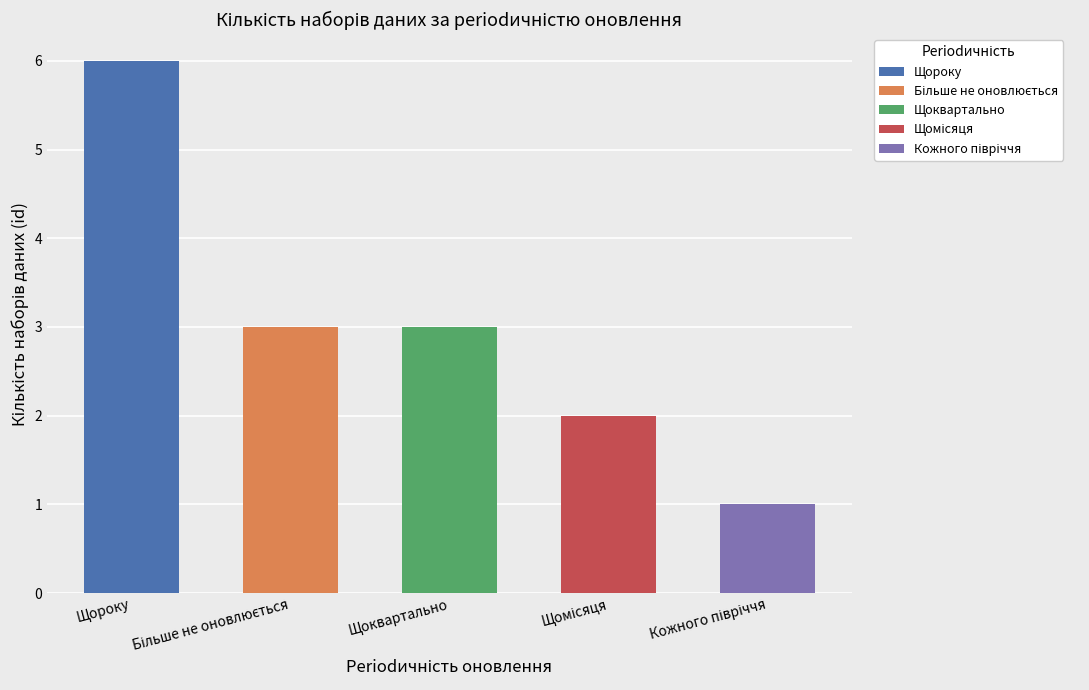

Which has a higher value, Щоквартально or Щороку?

Щороку